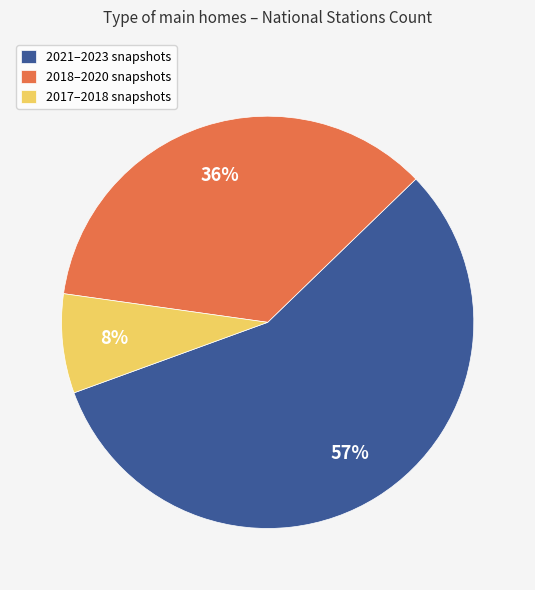

What is the smallest slice in the pie chart?

2017–2018 snapshots